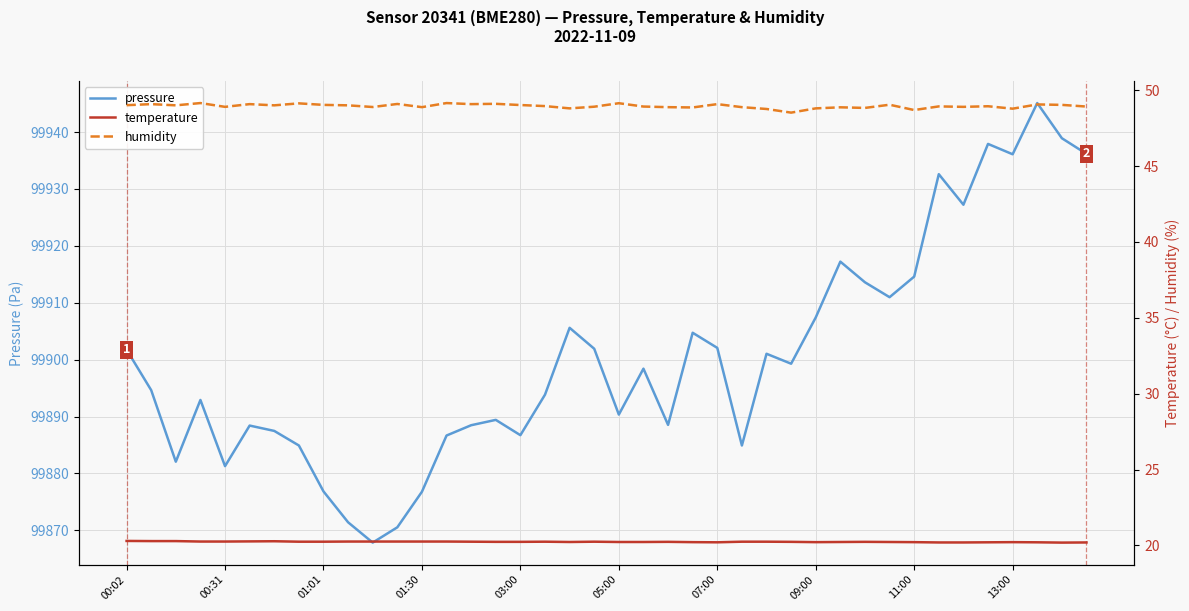

Does the chart display data point markers on the line(s)?

No